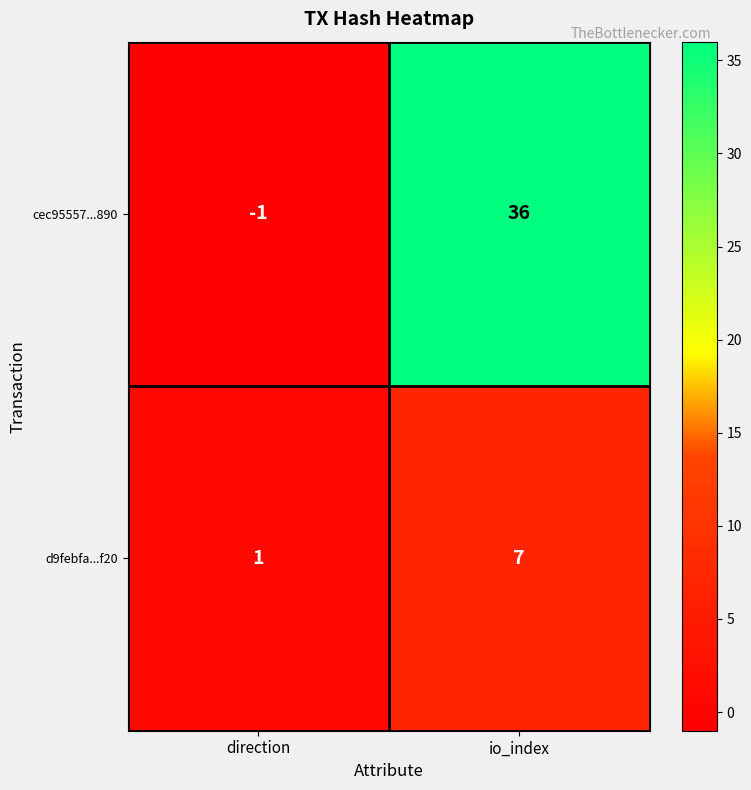

How many series are shown in this chart?

2